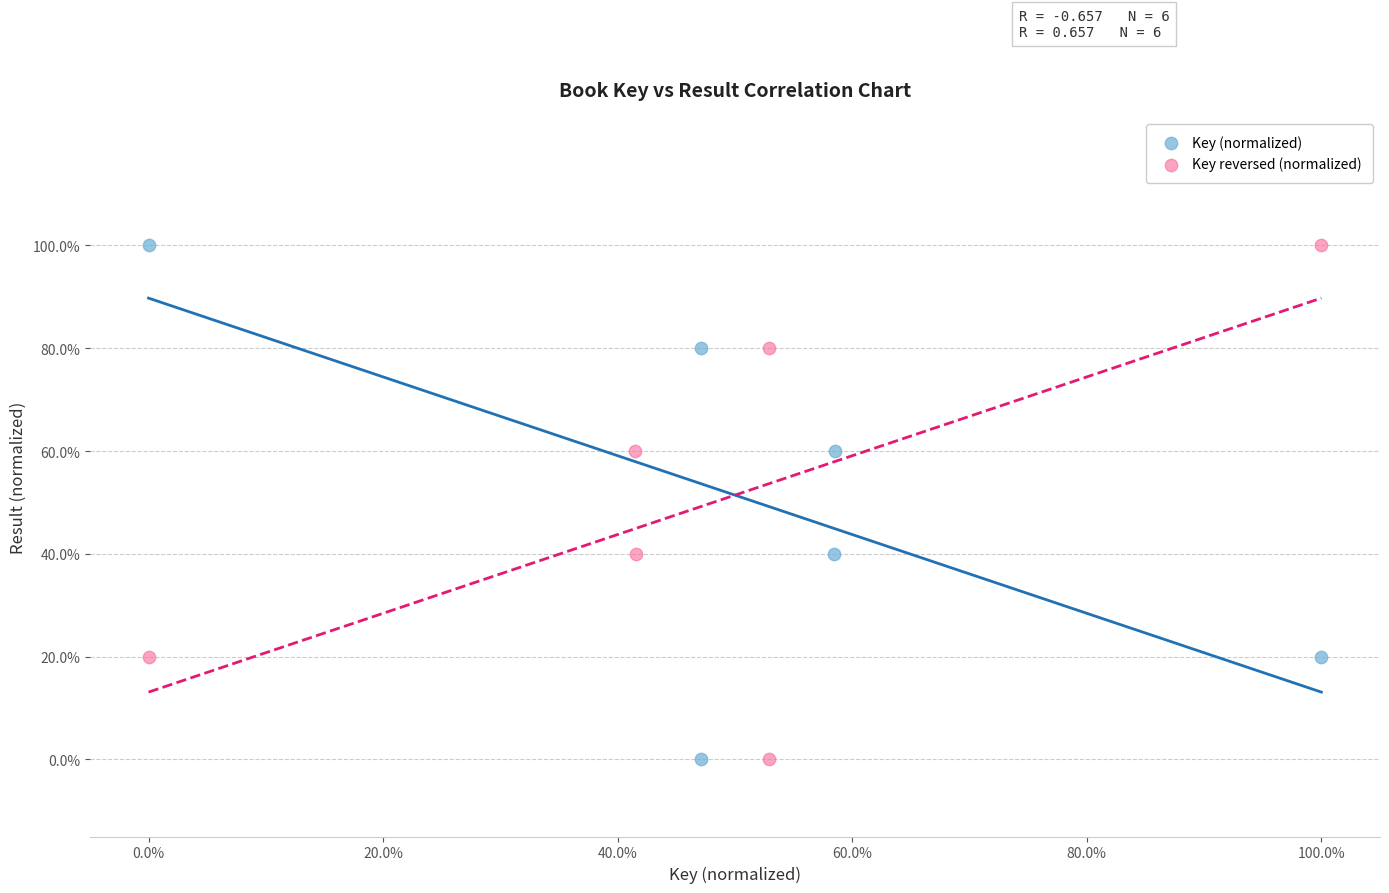

What are all the series names shown in the legend?

Key (normalized), Key reversed (normalized)